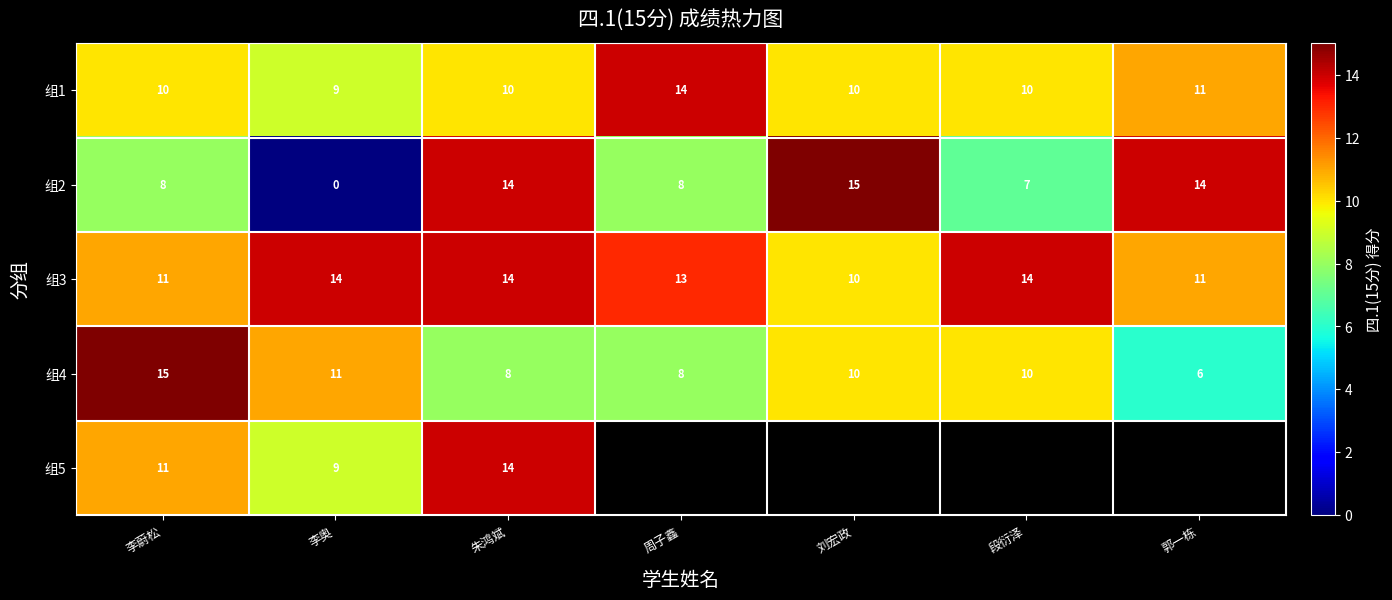

Is it true that 组2 equals 14 at 郭一栋?

True